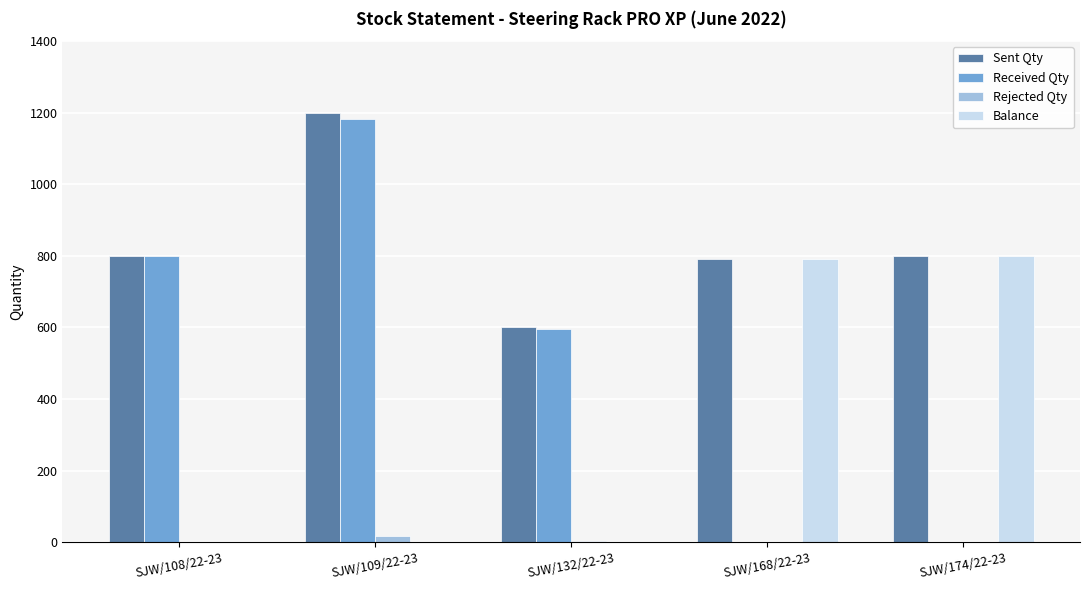

What is the sum of all Received Qty values?

2580